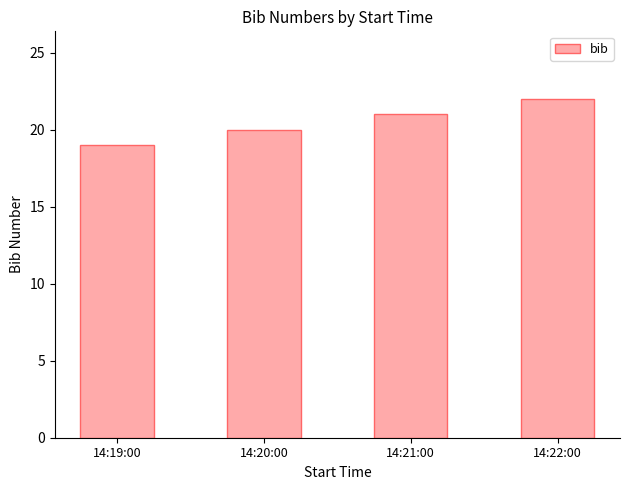

True or false: the data shows 19 at 14:19:00.

True